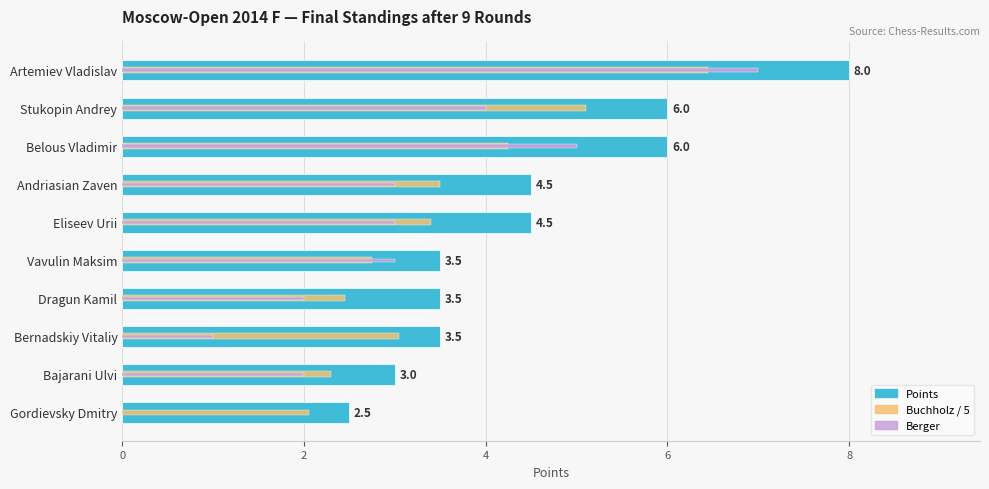

What are all the series names shown in the legend?

Points, Buchholz / 5, Berger